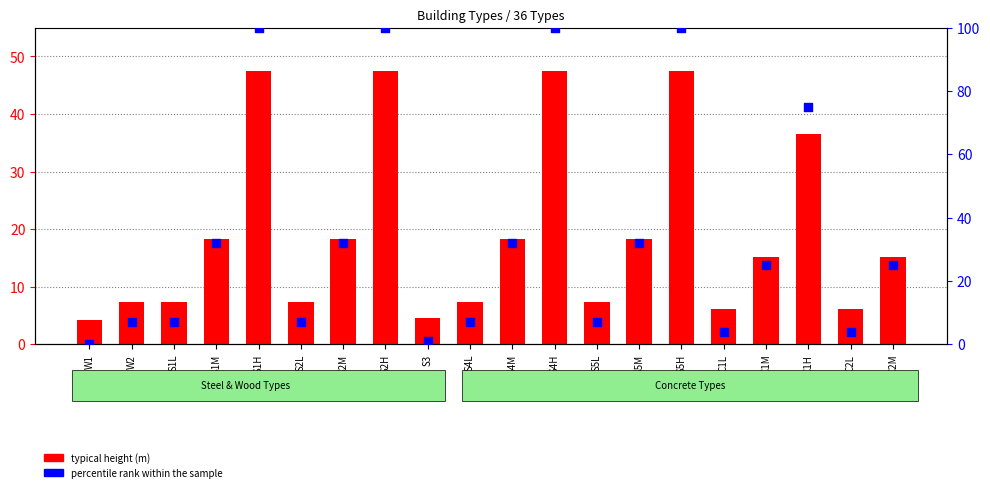

Which series reaches the minimum Y coordinate?

percentile rank within the sample